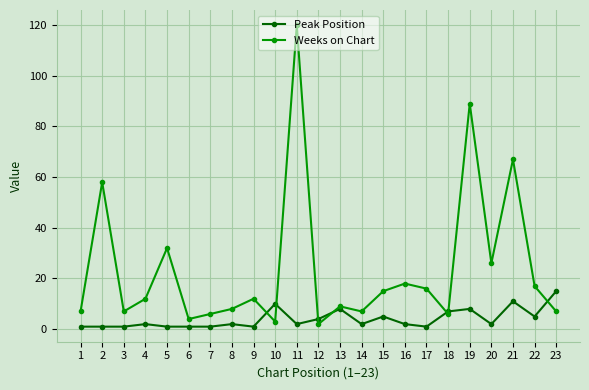

How many categories are shown in the chart?

23